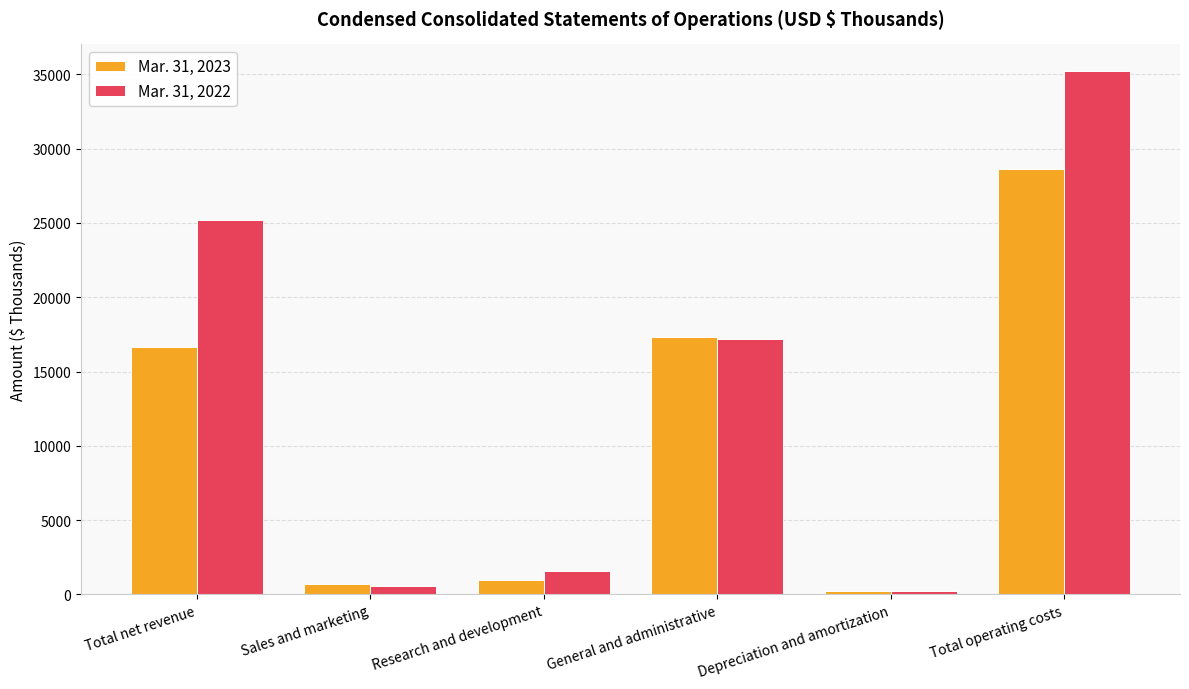

What is the minimum value shown in the chart?

201